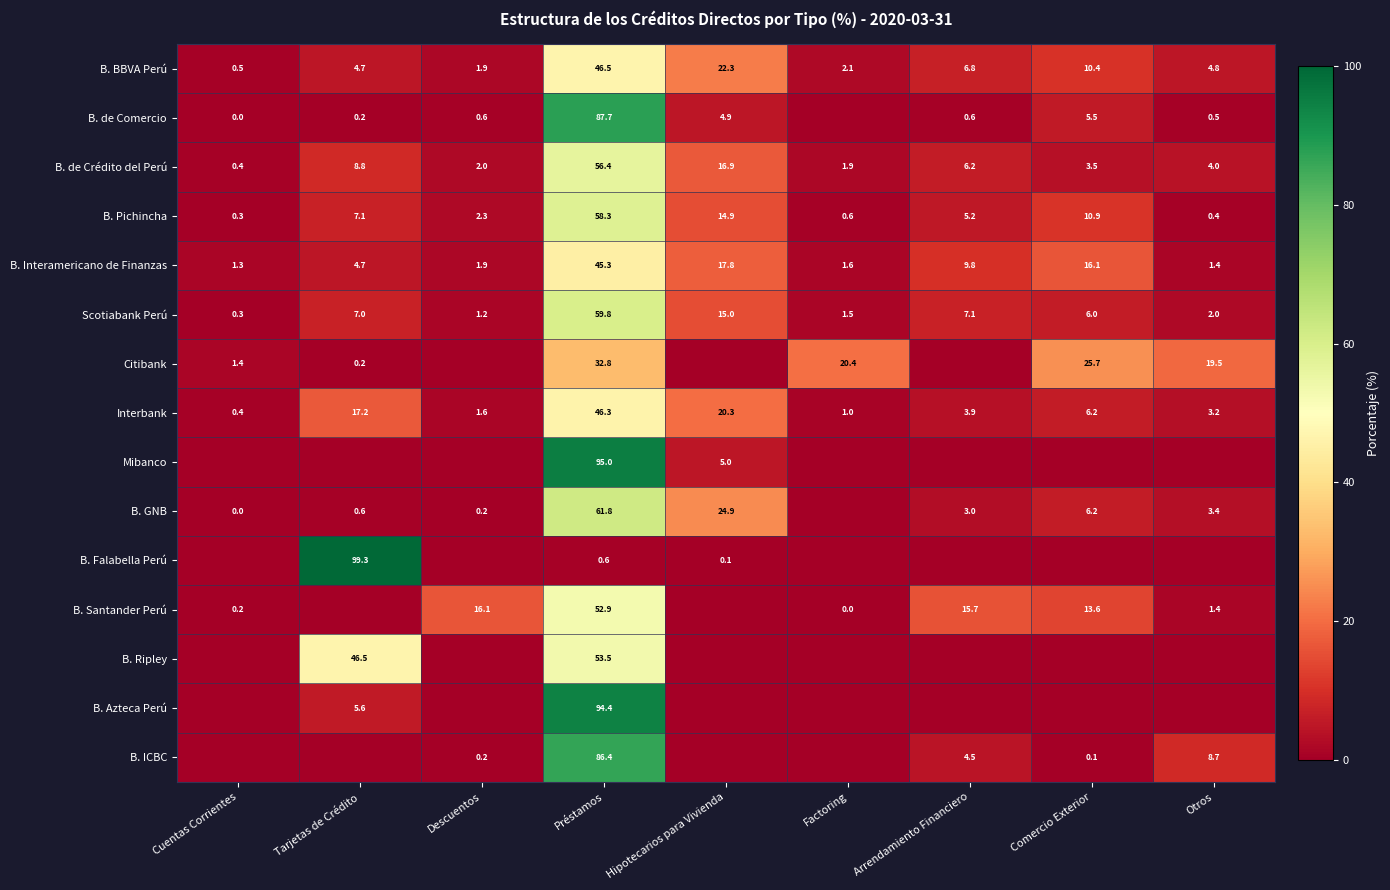

How many data points does each series have?

9